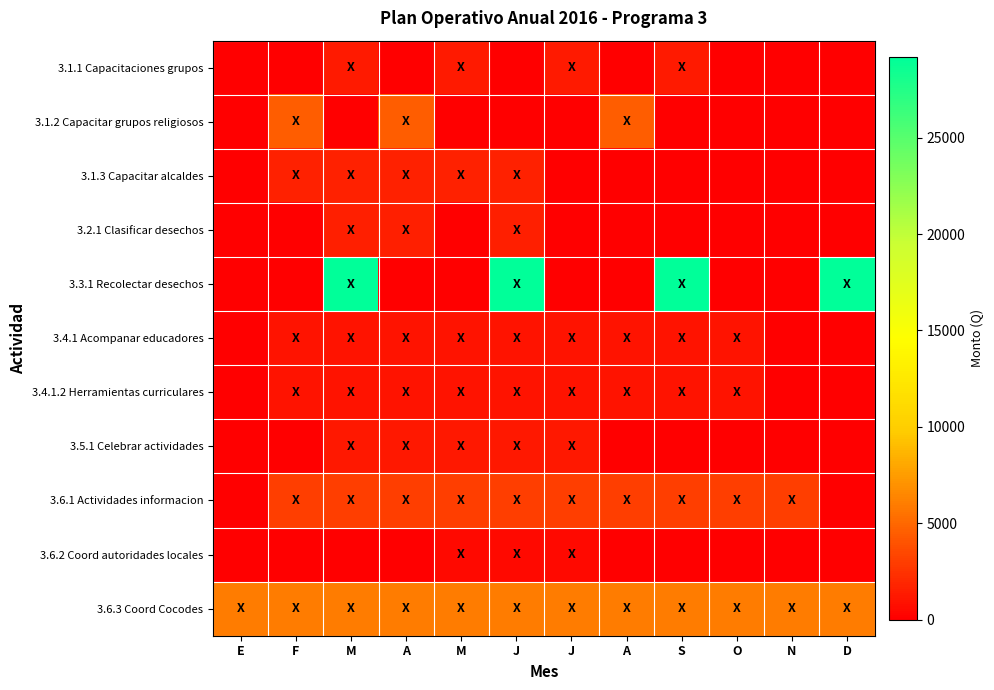

How many categories are shown in the chart?

12